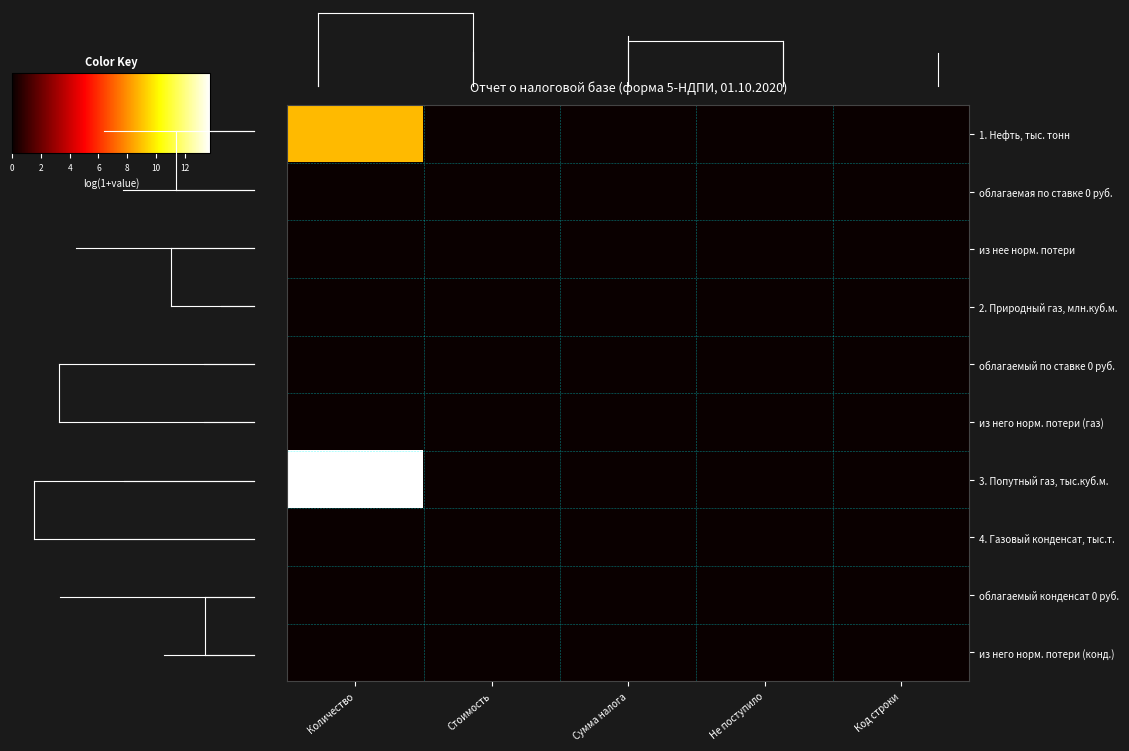

What is the maximum value shown in the chart?

13.8